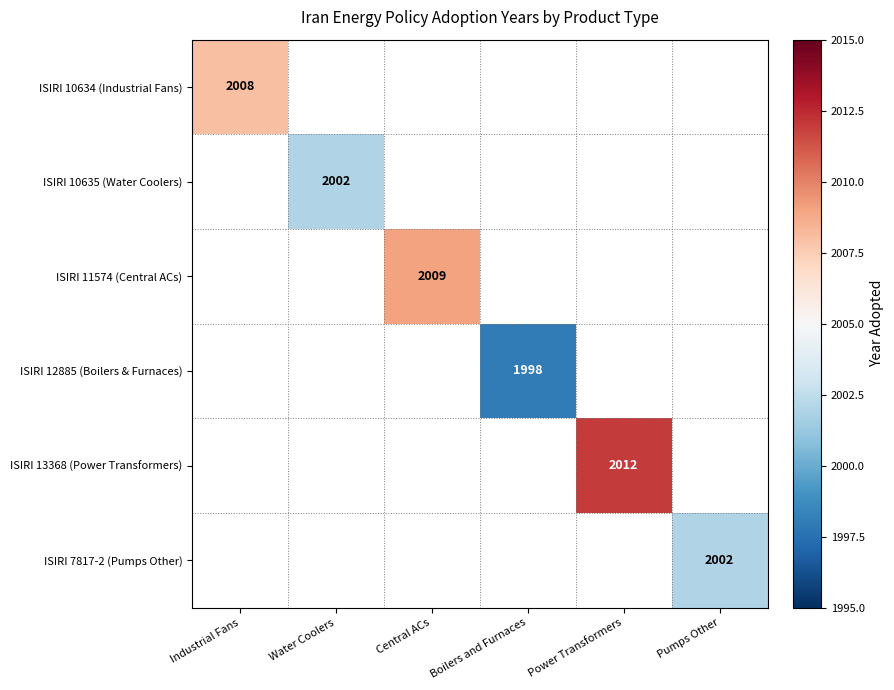

What value does the ISIRI 10634 (Industrial Fans) series have at Industrial Fans?

2008.0